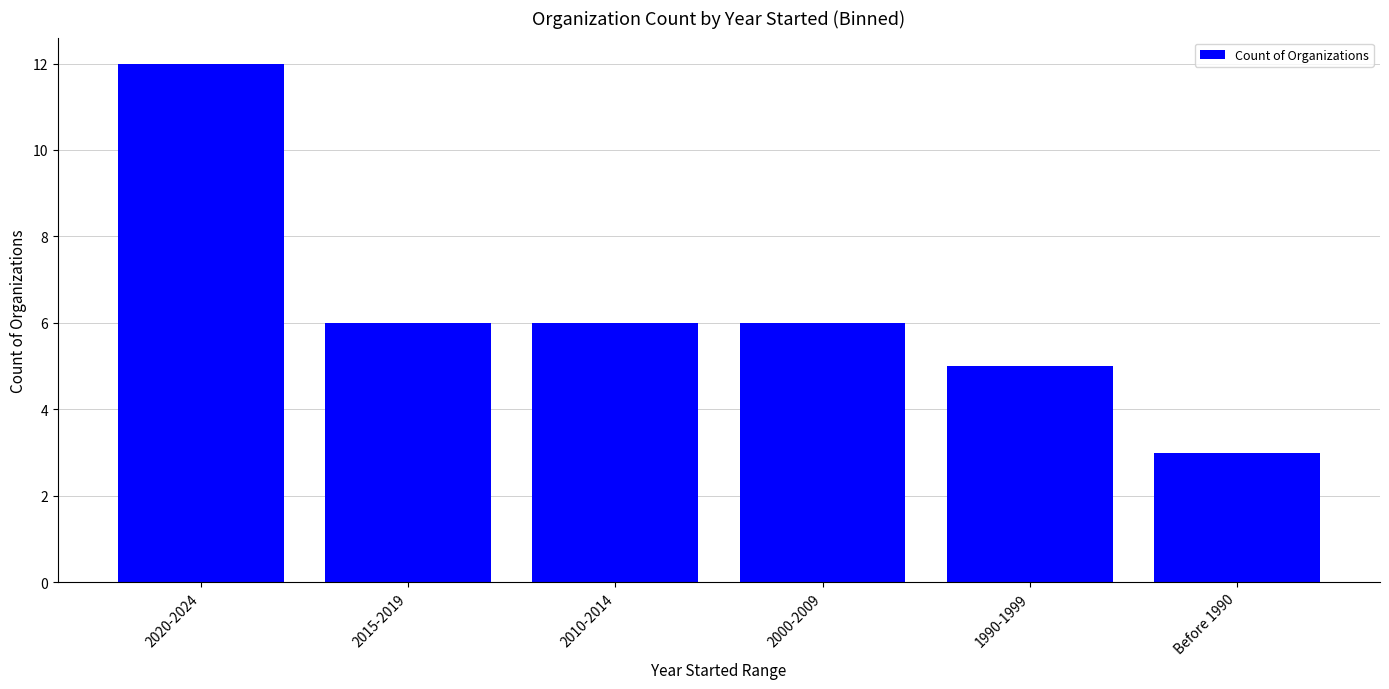

What position from the right is 2000-2009?

3